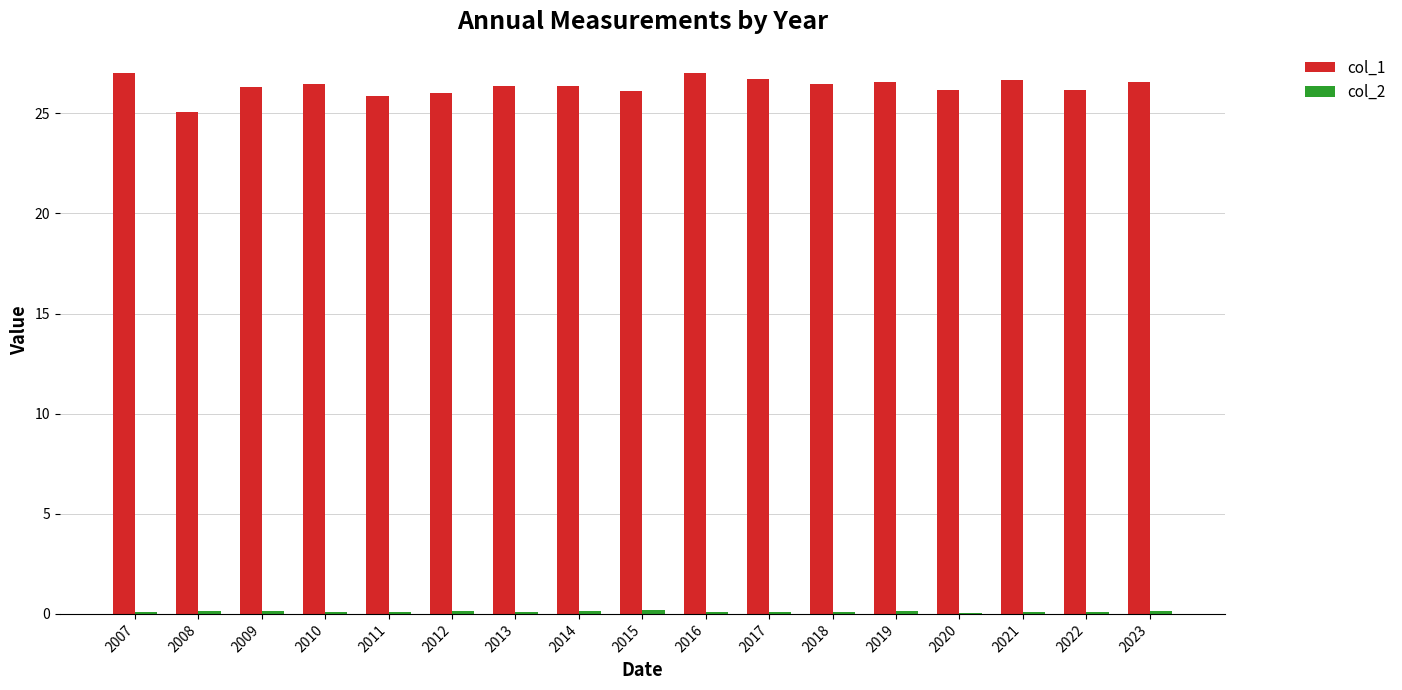

True or false: col_1 has a value of 25.1 at 2008.

True